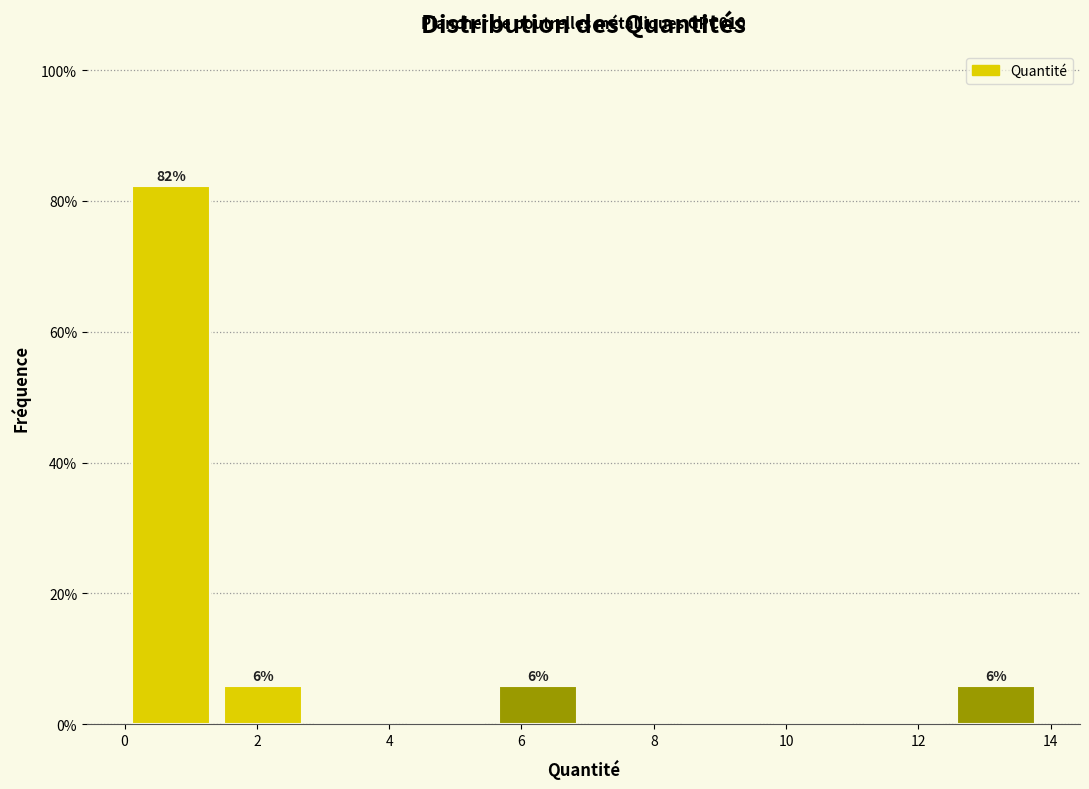

Which range on the x-axis has the tallest bar?

0.0 to 1.4